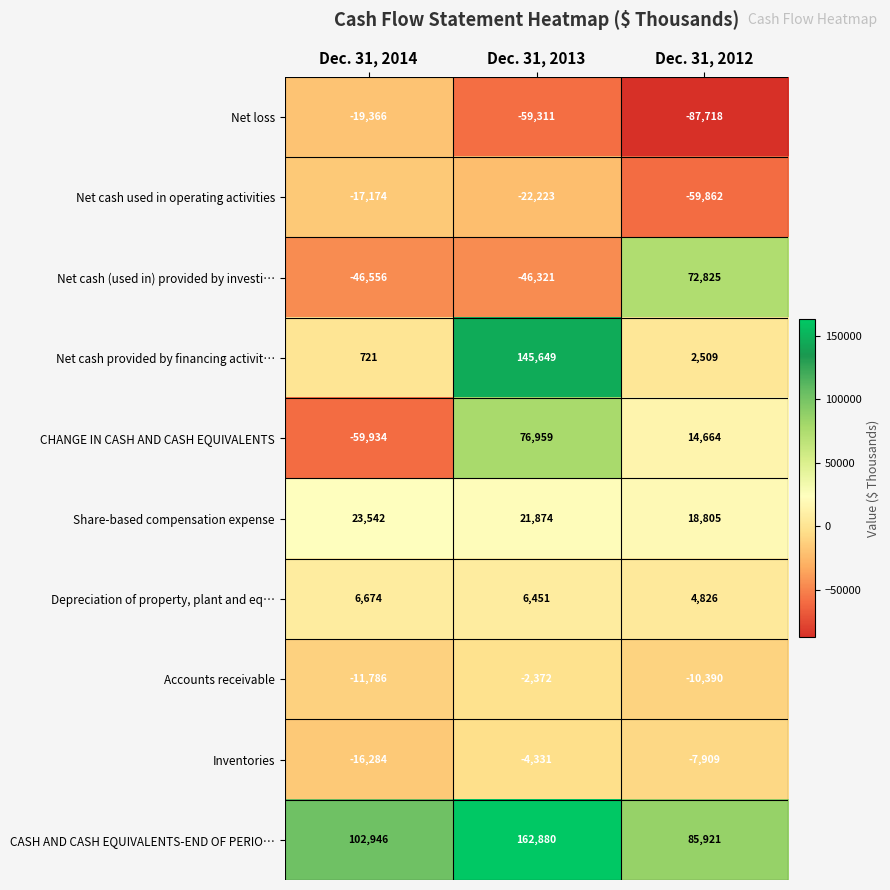

What is the difference between the highest and lowest values at Dec. 31, 2014?

162880